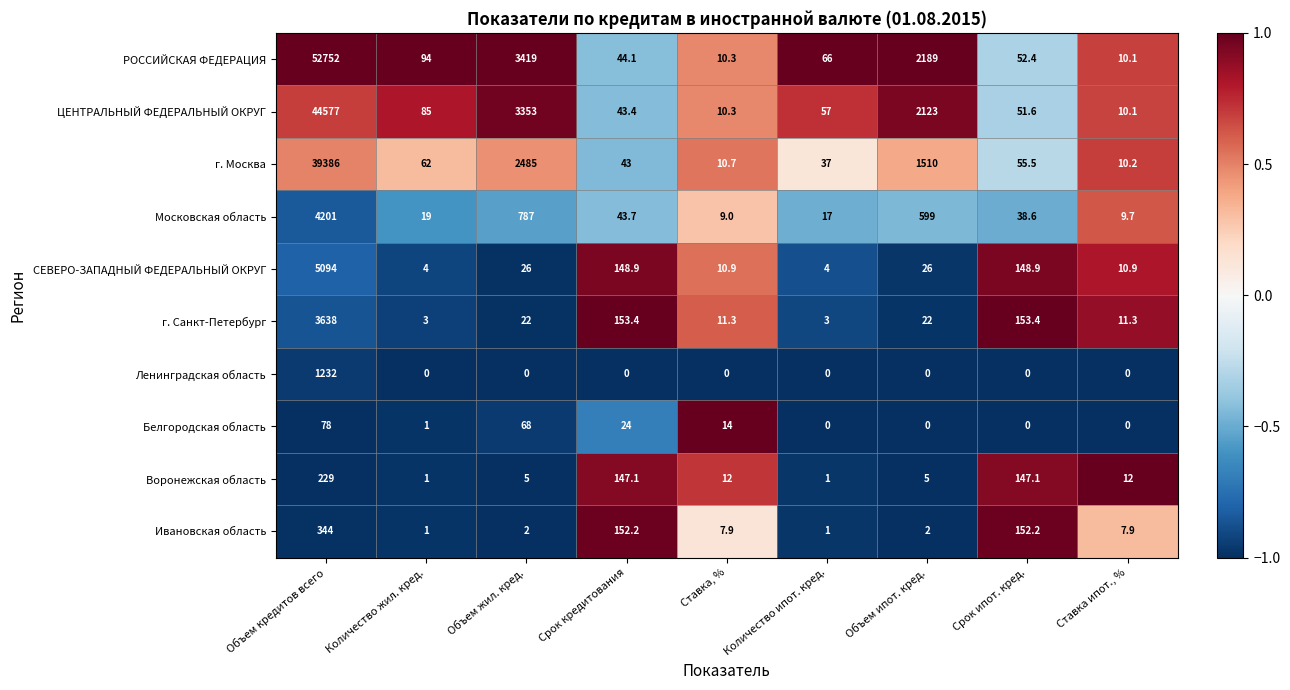

What is the difference between the second highest and second lowest values in the Воронежская область series?

146.1